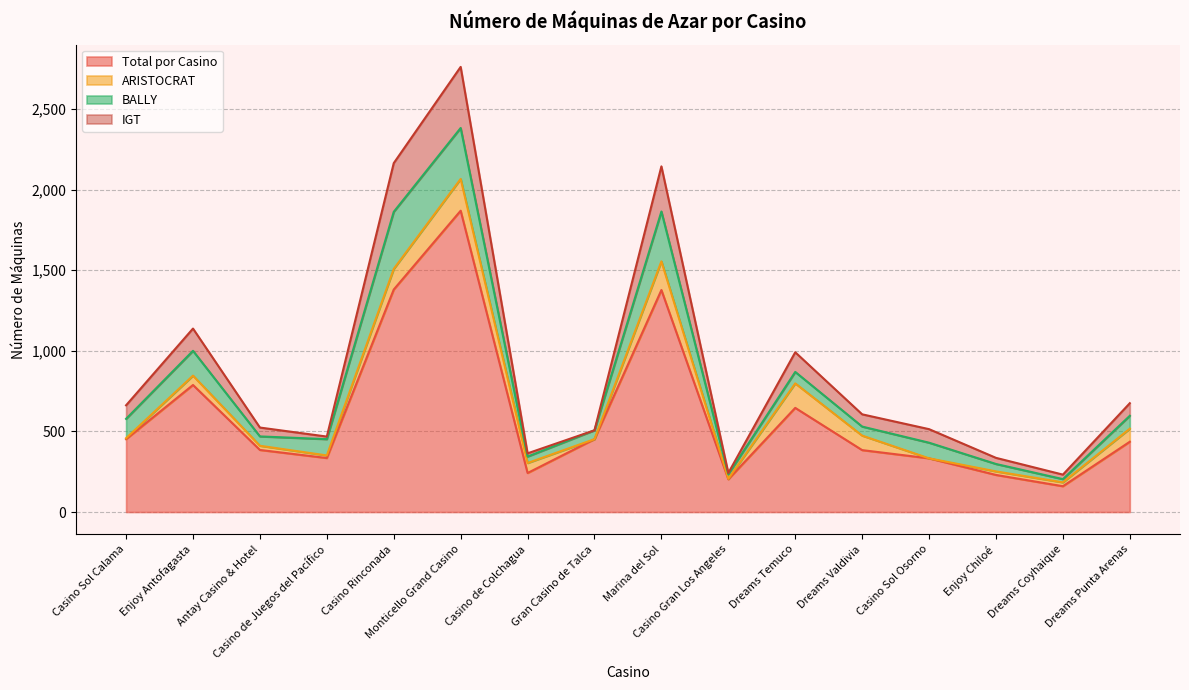

What is the minimum value for Total por Casino?

160